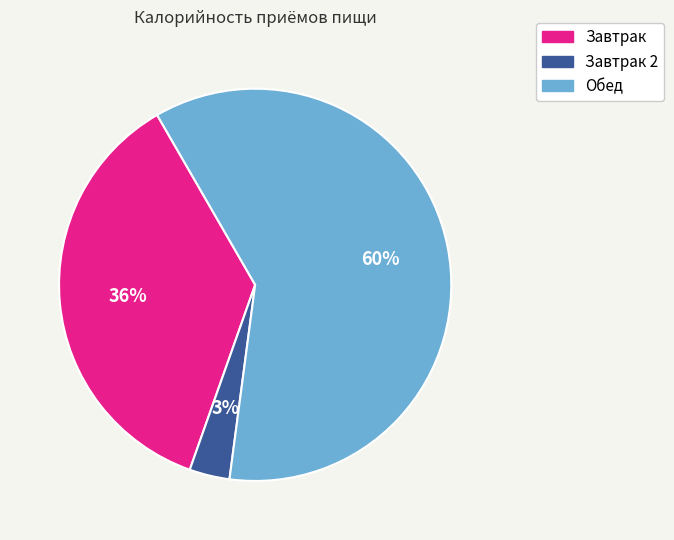

Is the sum of Завтрак 2 and Обед greater than half?

Yes